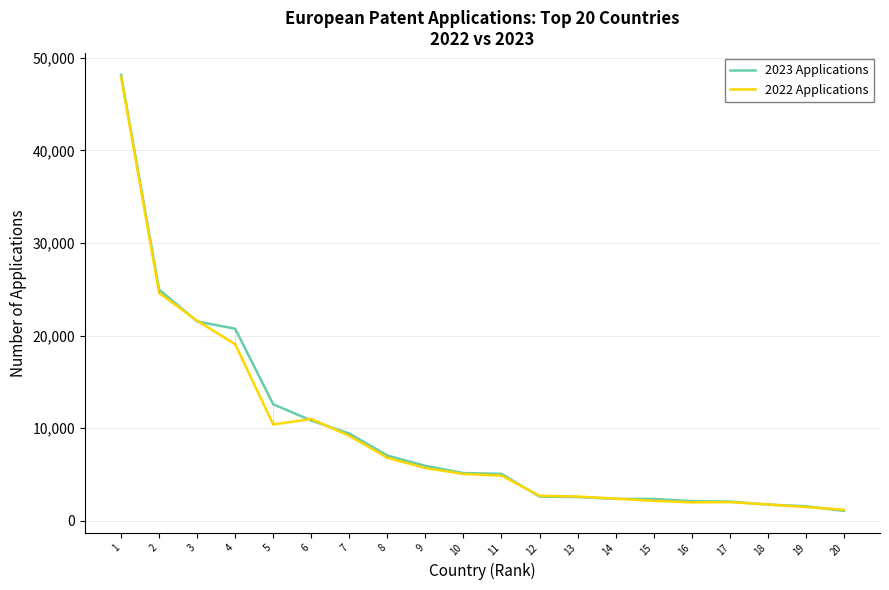

What is the difference between the maximum and second lowest values in the 2022 Applications series?

46504